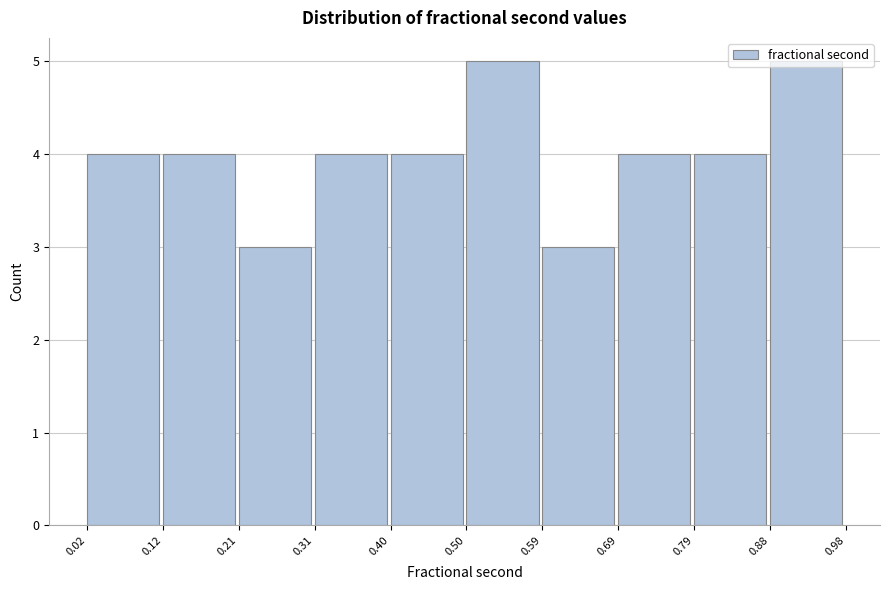

Reading left to right, transcribe this chart: for each bar, give the range it covers on the x-axis and its height. The values are not printed on the chart, so give them approximately, as read against the axis.

0.02 to 0.12: 4
0.12 to 0.21: 4
0.21 to 0.31: 3
0.31 to 0.40: 4
0.40 to 0.50: 4
0.50 to 0.59: 5
0.59 to 0.69: 3
0.69 to 0.79: 4
0.79 to 0.88: 4
0.88 to 0.98: 5